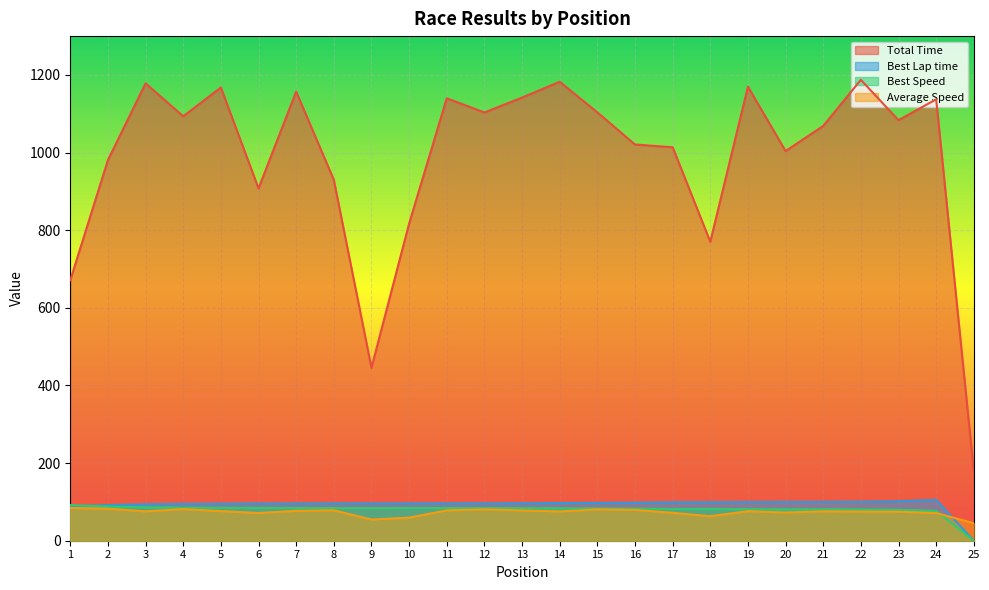

What is the total value across all series at 16?

1280.8